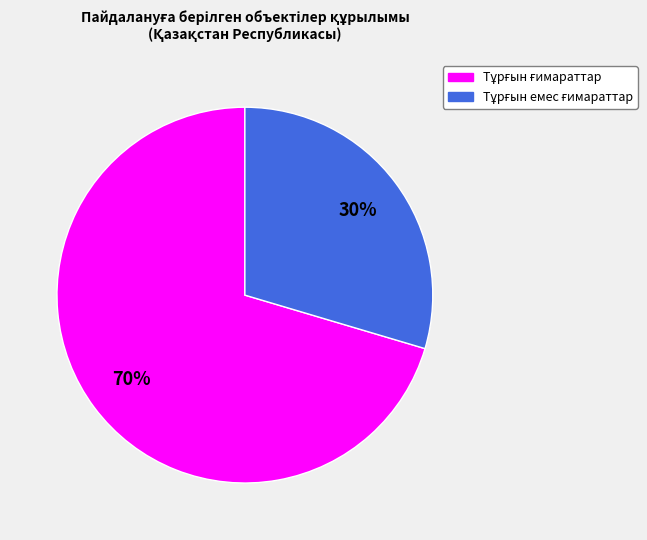

To the nearest percent, what is the average slice percentage?

50%